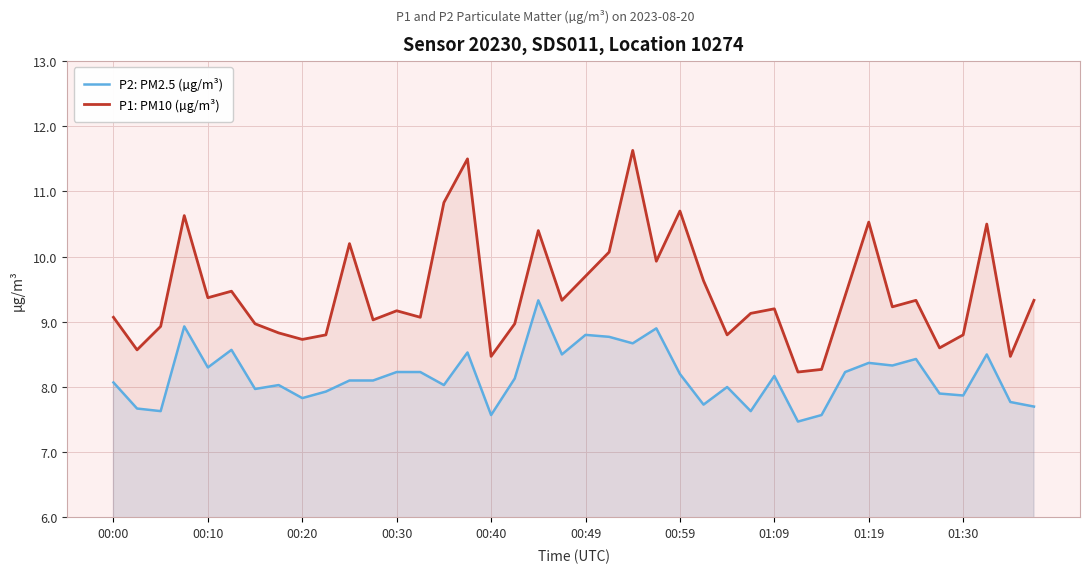

At which label does P2: PM2.5 (µg/m³) first exceed 8?

00:00